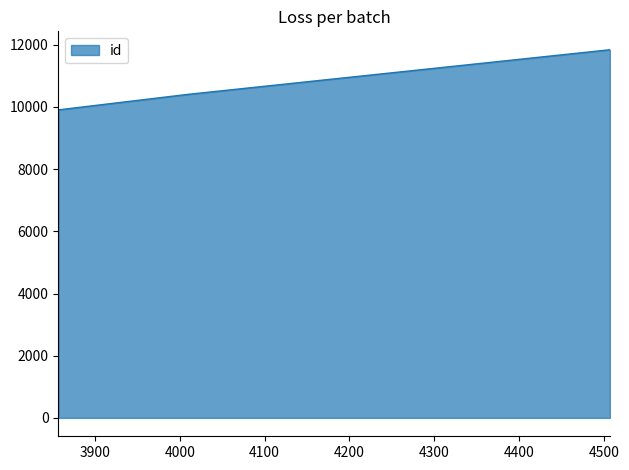

What is the minimum value shown in the chart?

9907